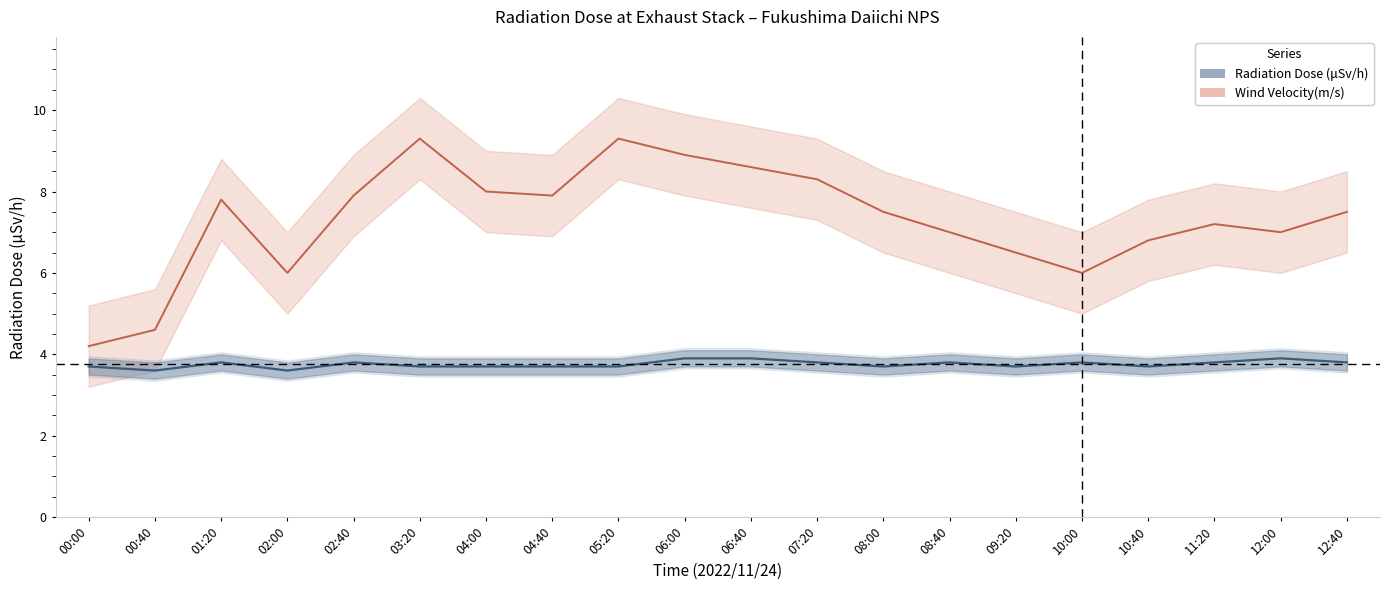

Where is the first local maximum for Wind Velocity(m/s)?

01:20